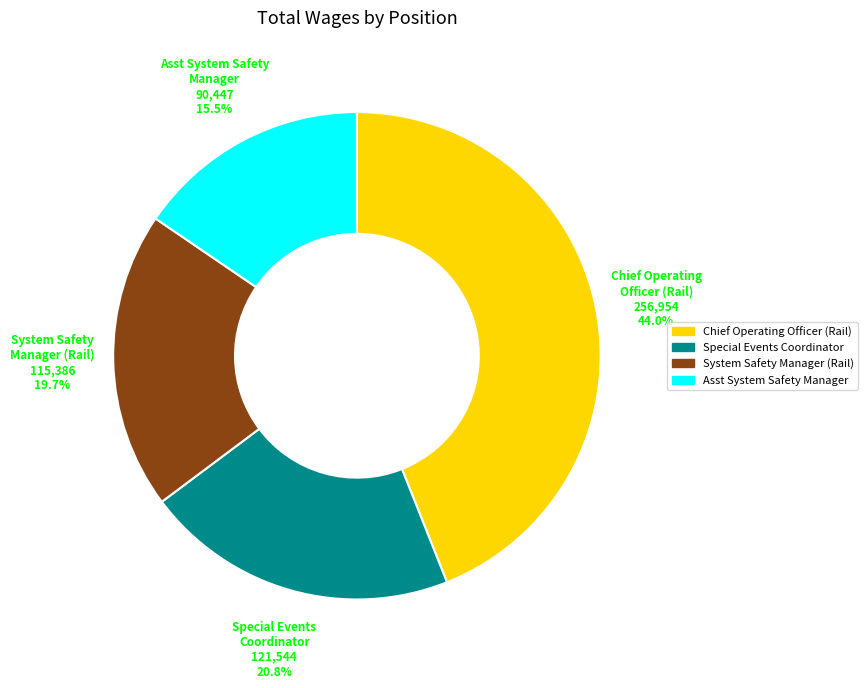

What percentage is the Chief Operating Officer (Rail) slice, to the nearest percent?

44%